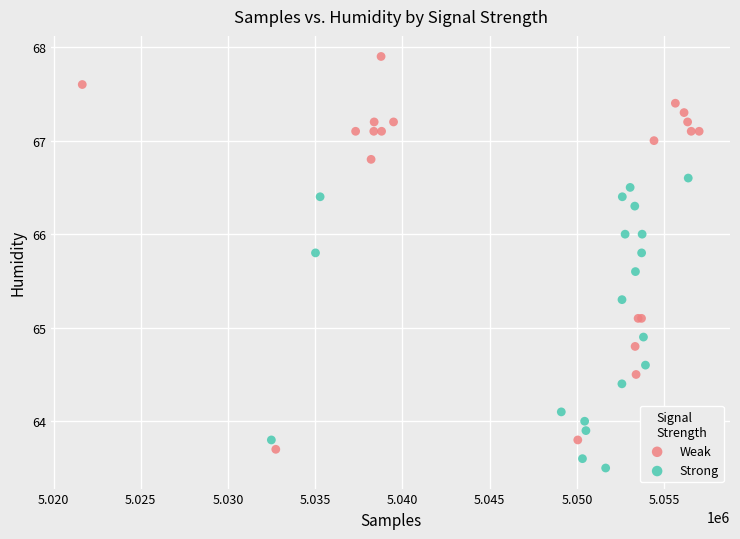

Which series has the largest Y range (max minus min)?

Weak